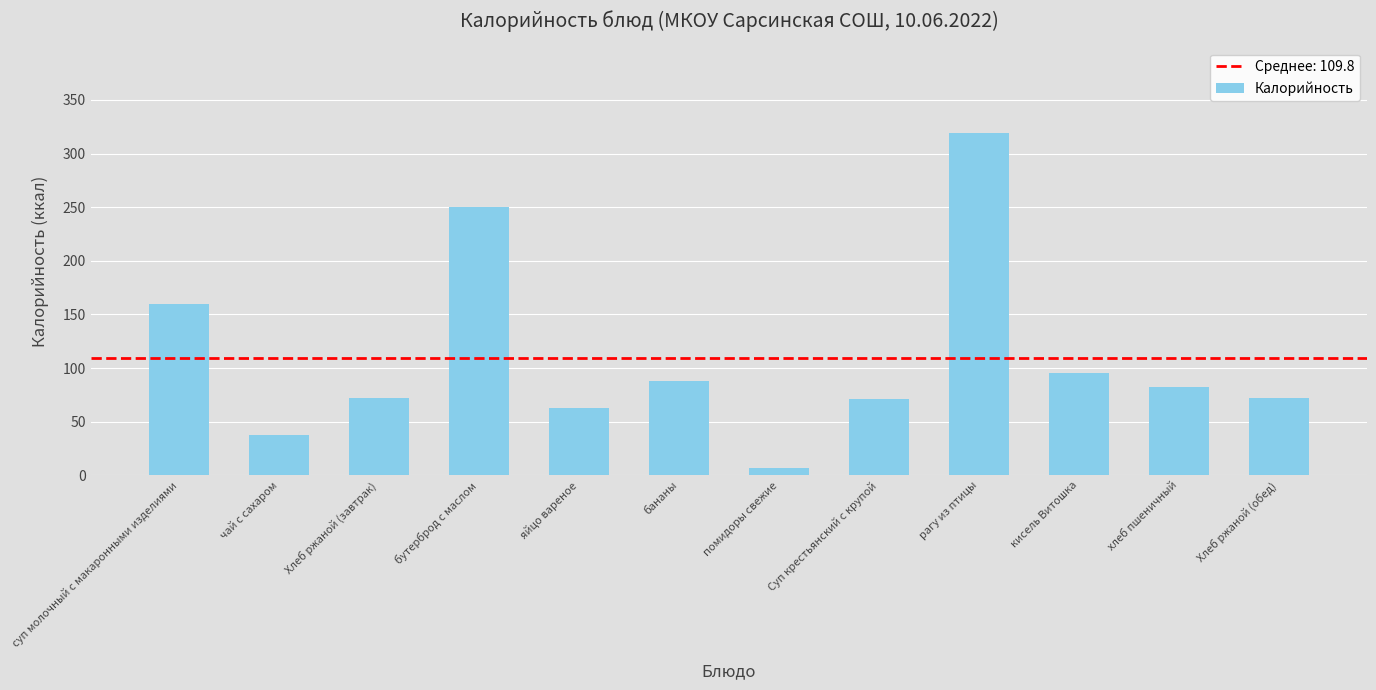

What is the maximum value shown in the chart?

319